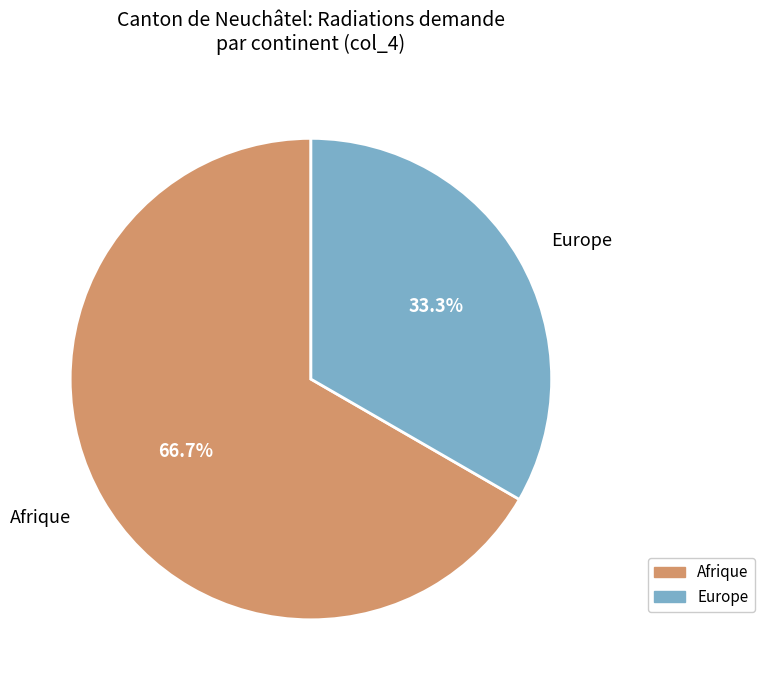

Which slice is the largest?

Afrique